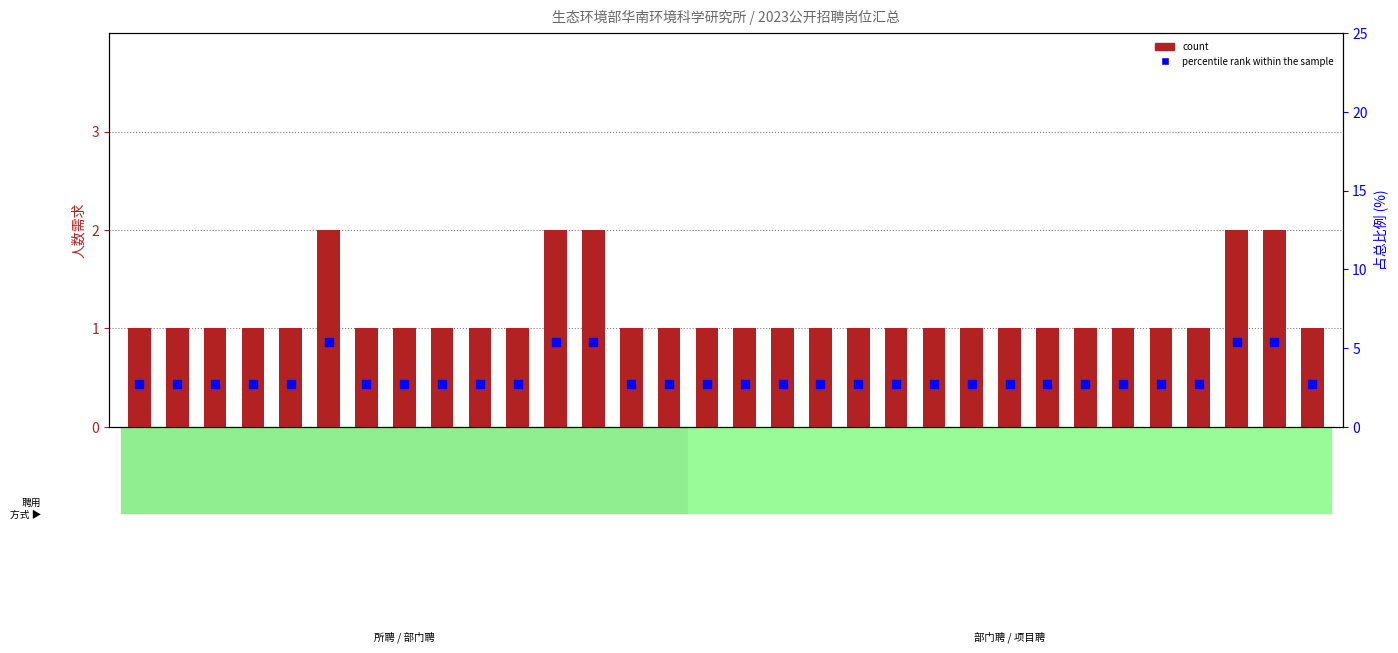

At how many categories does at least one series exceed 5?

5